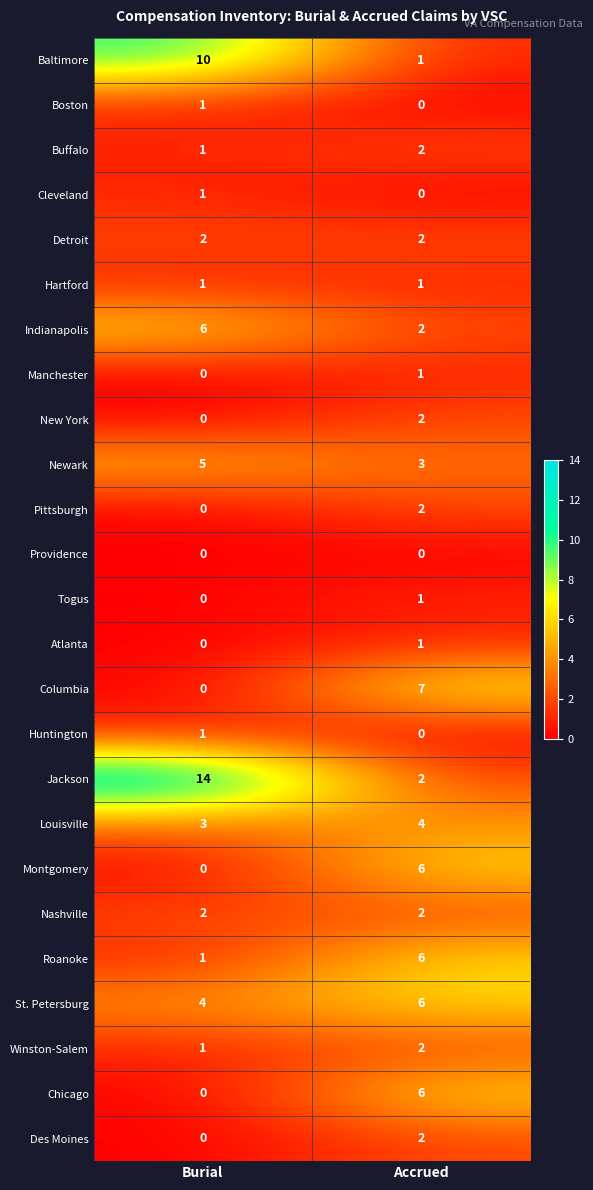

Which series has the largest total across all categories?

Jackson